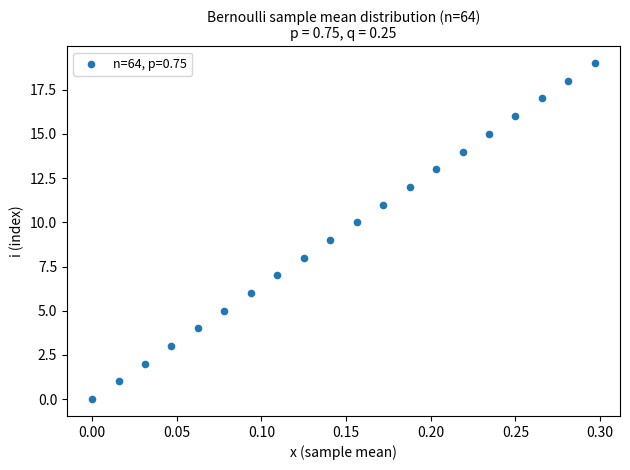

What is the range of Y values (max minus min)?

19